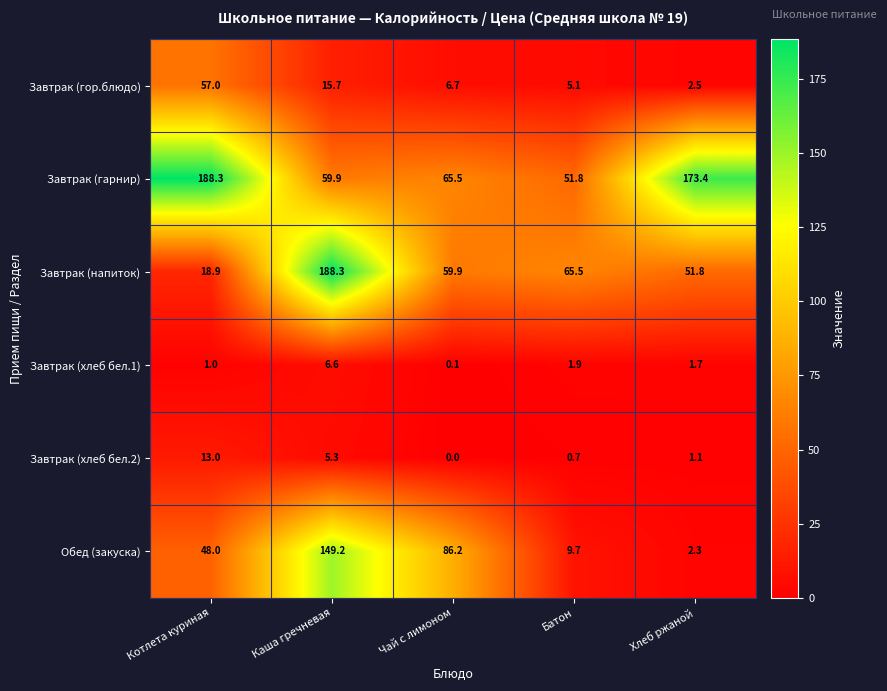

What is the average value of the Завтрак (гарнир) series?

107.8